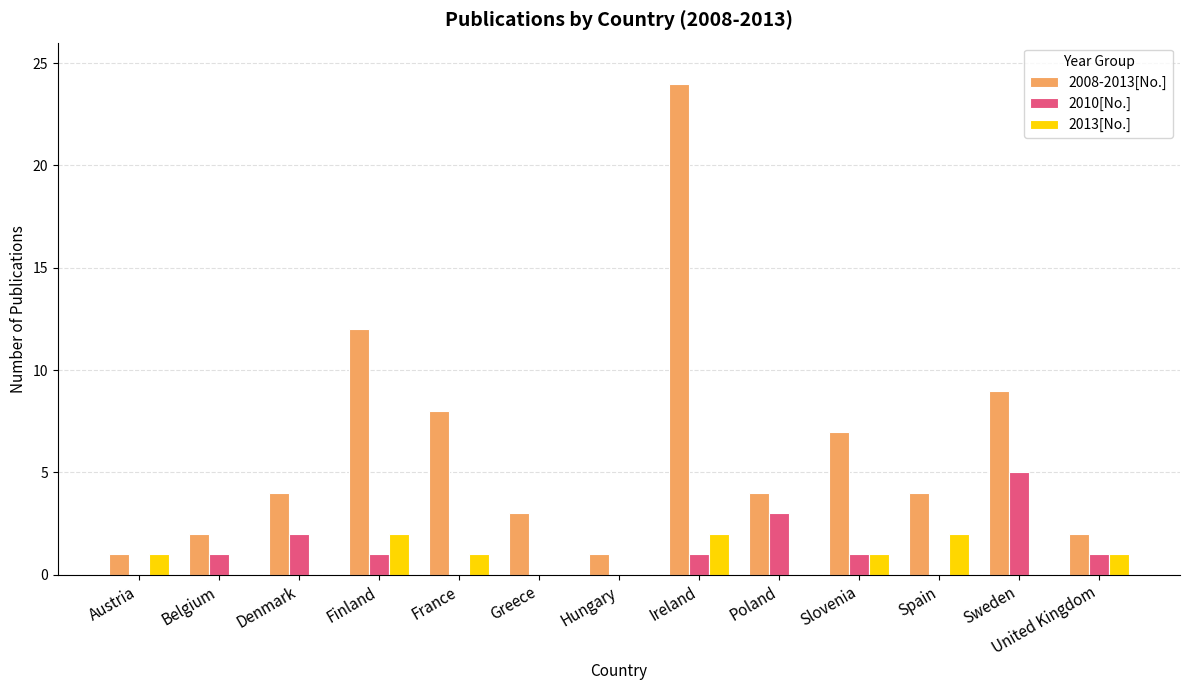

Are the bars horizontal?

No